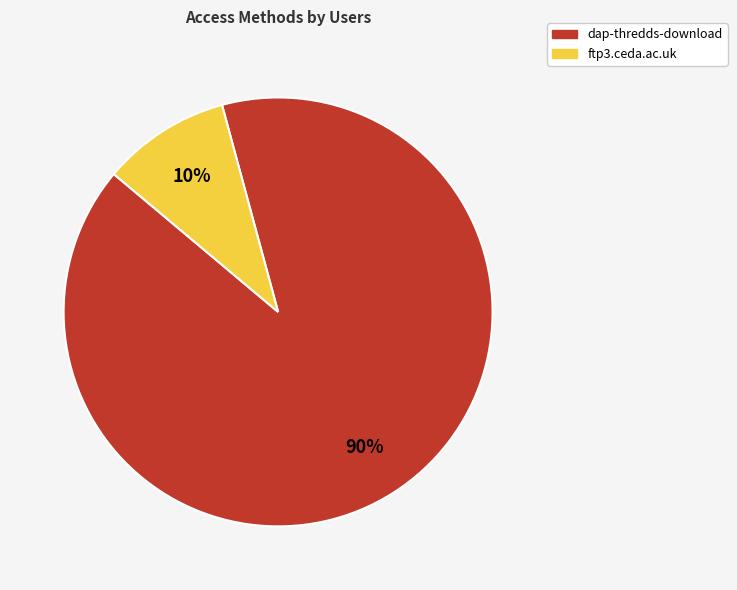

Is the sum of ftp3.ceda.ac.uk and dap-thredds-download greater than half?

Yes